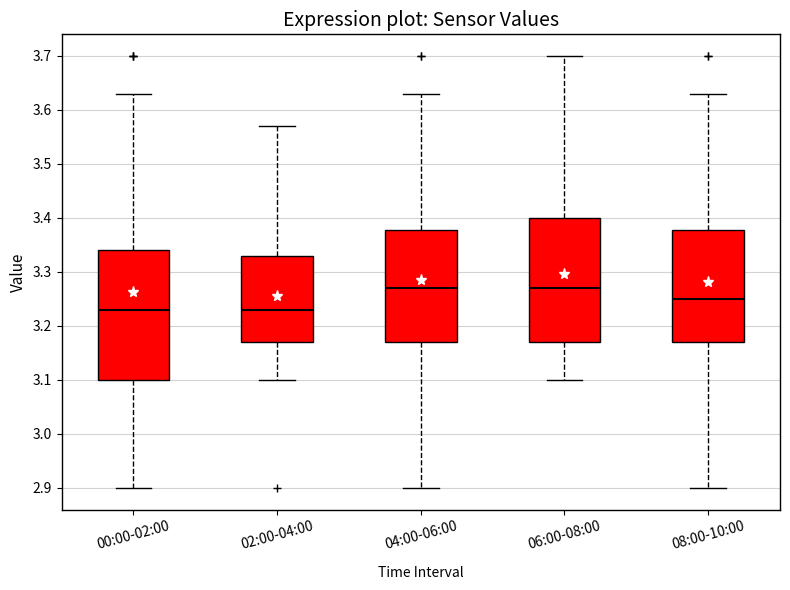

Reading left to right, read every box against the y-axis: the position of its median line, the range the box covers, and the ends of its whiskers. The values are not printed on the chart, so give them approximately, as read against the axis.

00:00-02:00: median 3.23, box 3.10 to 3.34, whiskers 2.90 to 3.63
02:00-04:00: median 3.23, box 3.17 to 3.33, whiskers 3.10 to 3.57
04:00-06:00: median 3.27, box 3.17 to 3.38, whiskers 2.90 to 3.63
06:00-08:00: median 3.27, box 3.17 to 3.40, whiskers 3.10 to 3.70
08:00-10:00: median 3.25, box 3.17 to 3.38, whiskers 2.90 to 3.63